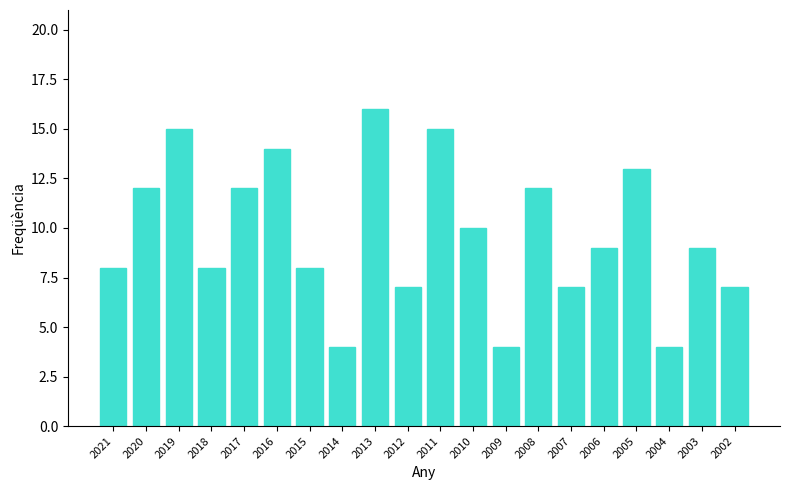

Which label corresponds to the largest value in the chart?

2013